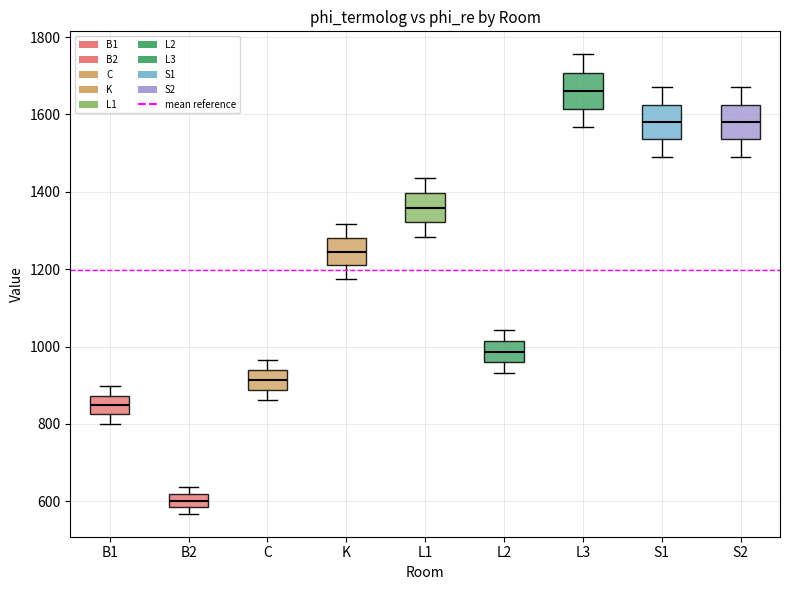

Which box's median line is the highest?

L3